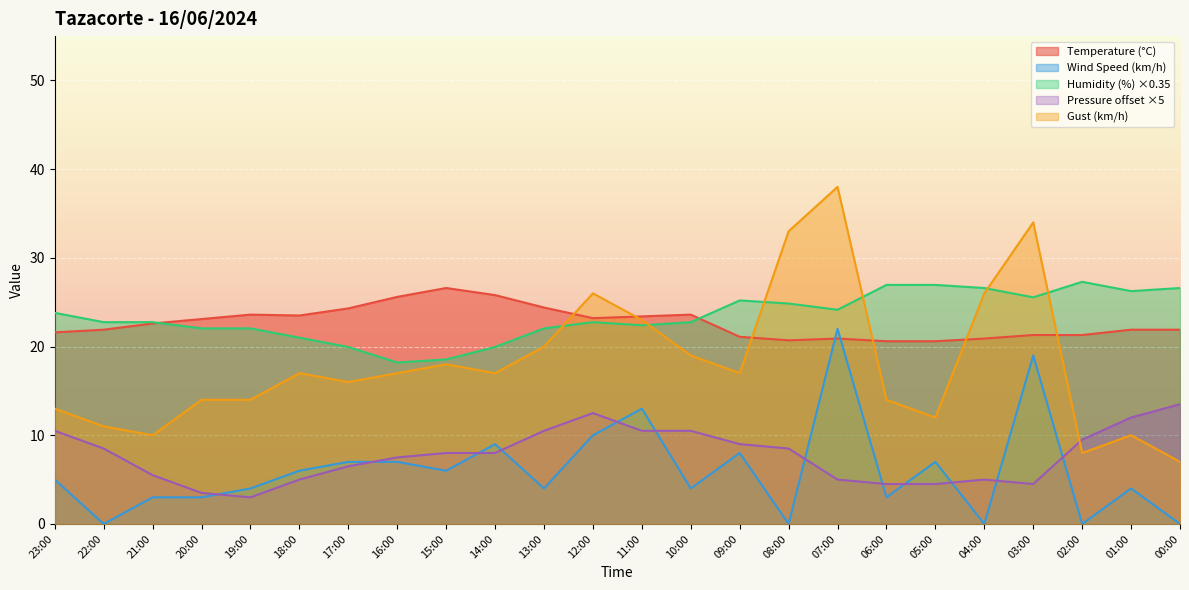

How many distinct data groups are displayed?

5